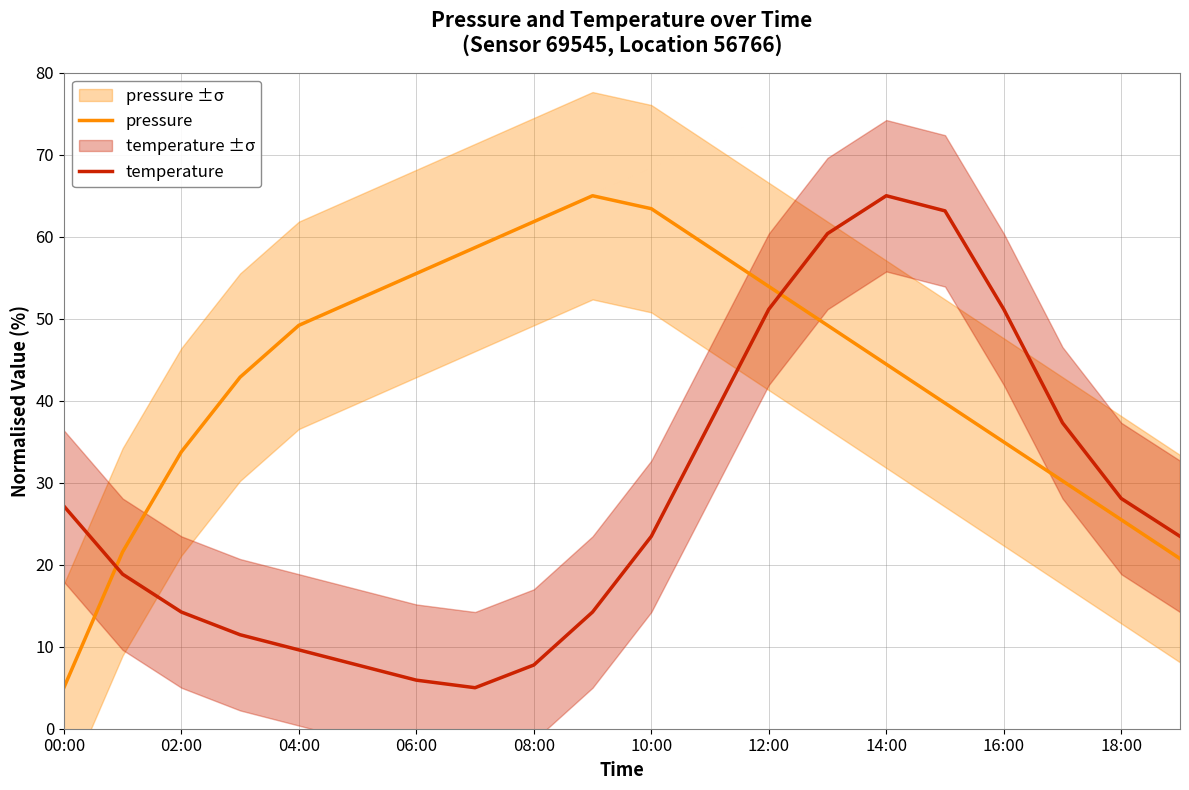

Reading right to left, what are all the values shown in this chart?

pressure: 20.7	25.5	30.2	35.0	39.7	44.5	49.2	53.9	58.7	63.4	65.0	61.8	58.7	55.5	52.4	49.2	42.9	33.8	21.6	5.0
temperature: 23.5	28.1	37.3	51.2	63.2	65.0	60.4	51.2	37.3	23.5	14.2	7.8	5.0	5.9	7.8	9.6	11.5	14.2	18.8	27.2